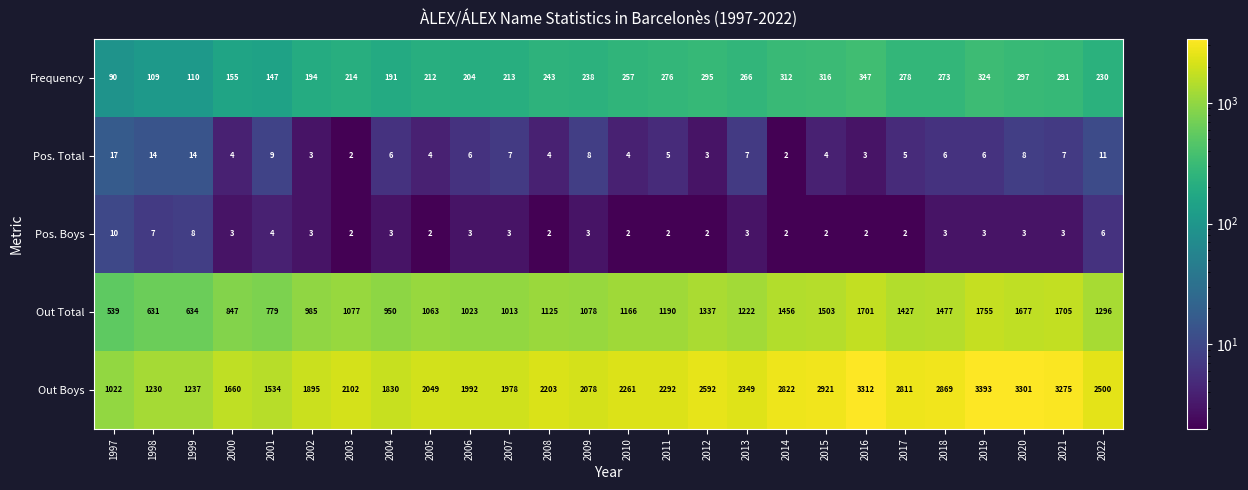

At which label does Frequency reach its peak?

2016